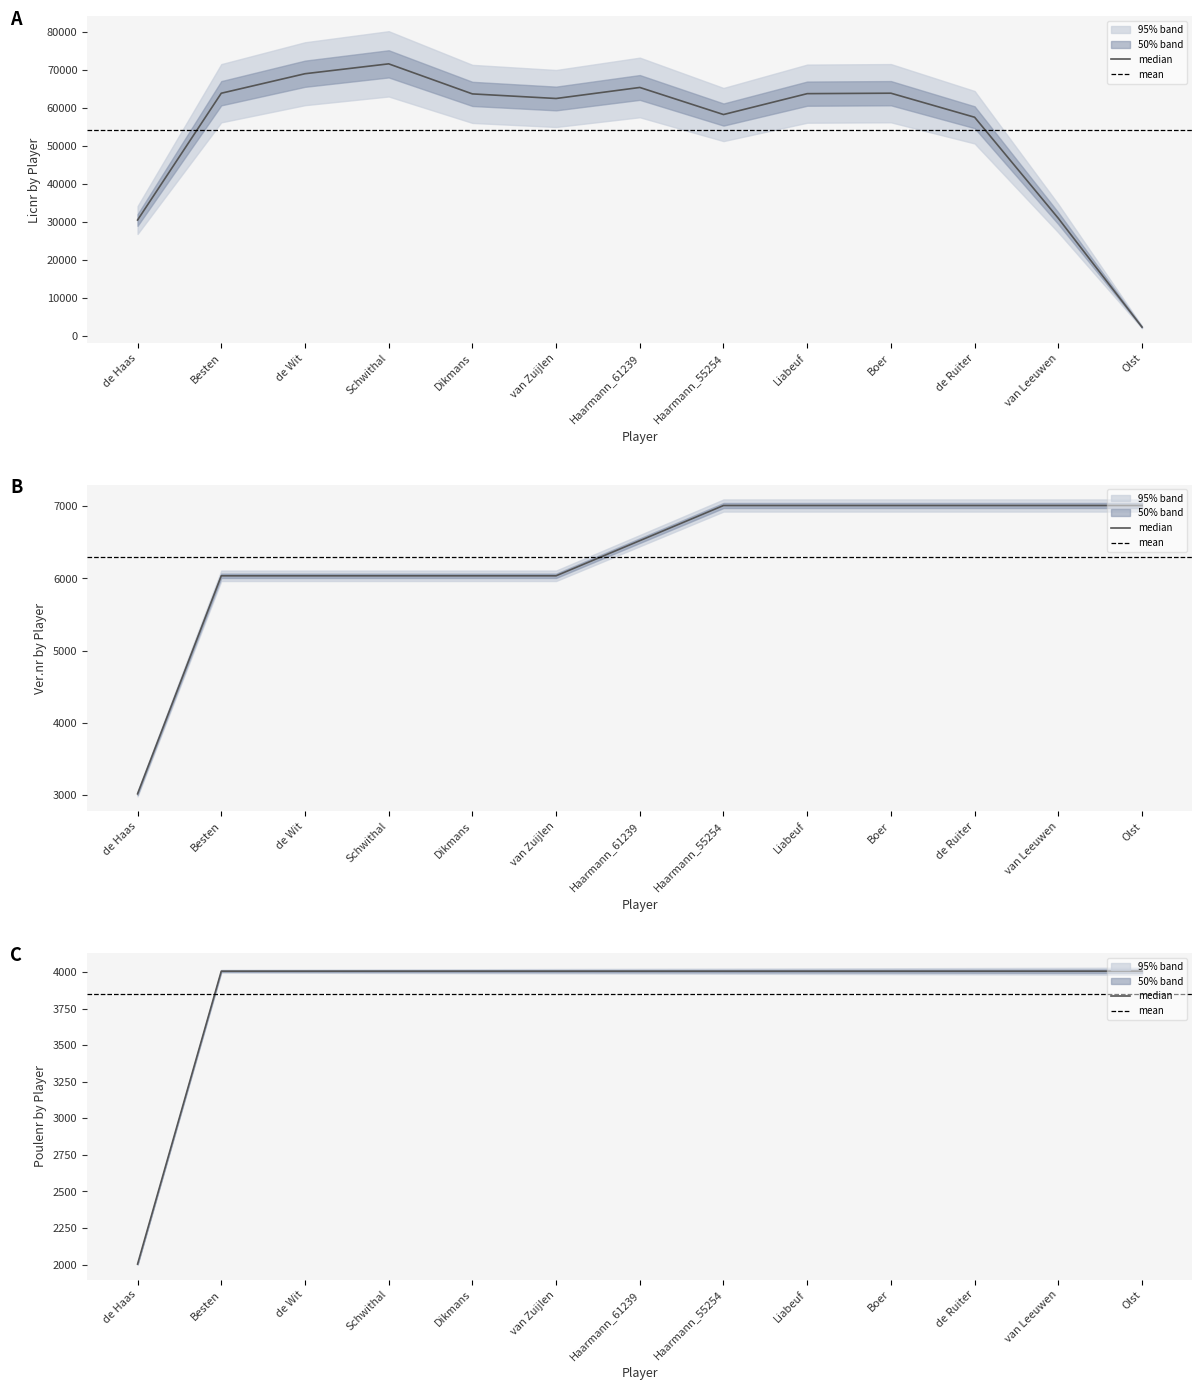

How many lines are shown in the chart?

3